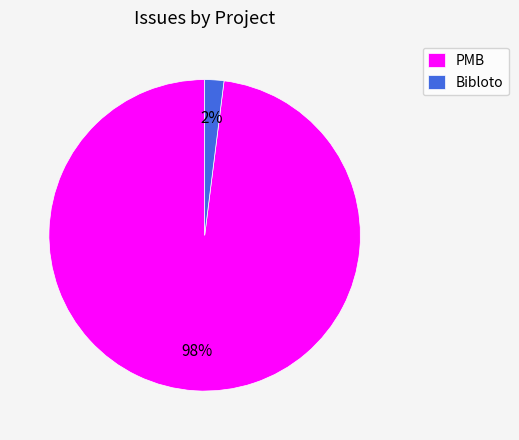

True or false: PMB accounts for 98% of the total.

True